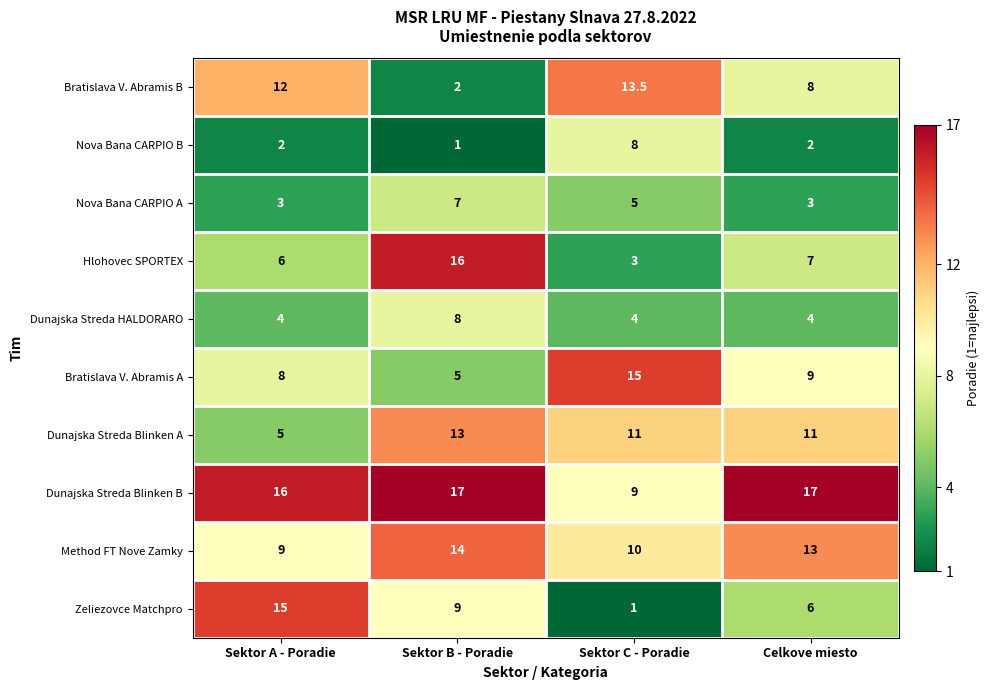

Rank the categories by Hlohovec SPORTEX value from lowest to highest.

Sektor C - Poradie, Sektor A - Poradie, Celkove miesto, Sektor B - Poradie